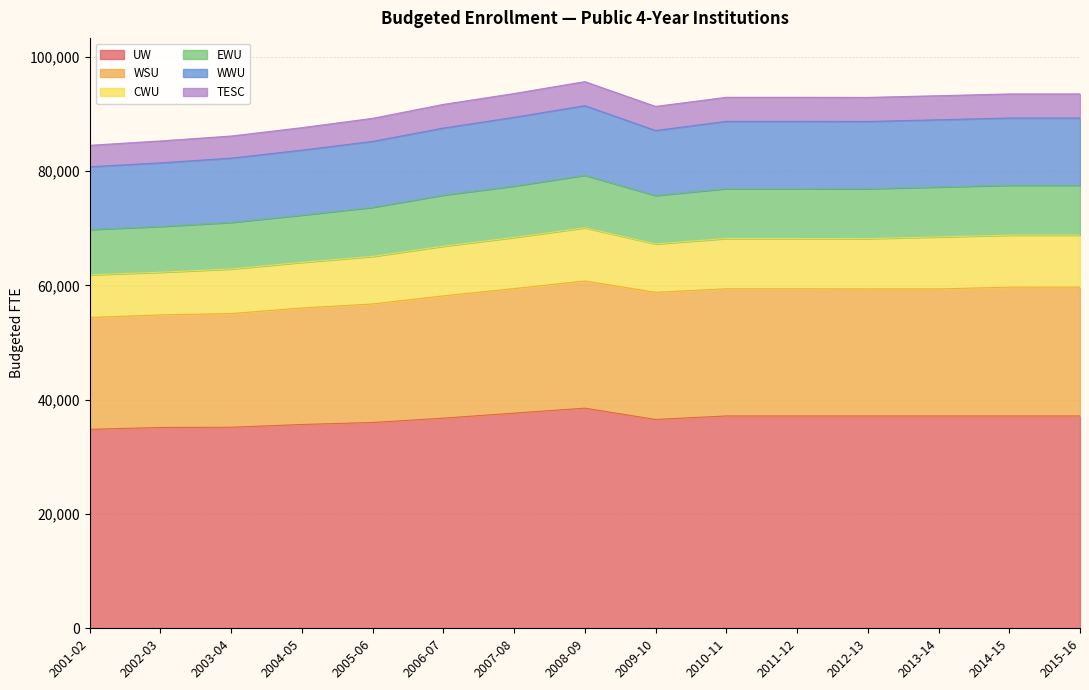

Reading right to left, extract all data points from this chart.

UW: 2015-16=37162	2014-15=37162	2013-14=37162	2012-13=37162	2011-12=37162	2010-11=37162	2009-10=36546	2008-09=38526	2007-08=37651	2006-07=36776	2005-06=36021	2004-05=35666	2003-04=35187	2002-03=35146	2001-02=34820
WSU: 2015-16=22538	2014-15=22538	2013-14=22228	2012-13=22228	2011-12=22250	2010-11=22250	2009-10=22250	2008-09=22250	2007-08=21800	2006-07=21400	2005-06=20739	2004-05=20383	2003-04=19890	2002-03=19694	2001-02=19570
CWU: 2015-16=9105	2014-15=9105	2013-14=9105	2012-13=8808	2011-12=8808	2010-11=8808	2009-10=8469	2008-09=9322	2007-08=8952	2006-07=8692	2005-06=8323	2004-05=7999	2003-04=7809	2002-03=7470	2001-02=7470
EWU: 2015-16=8734	2014-15=8734	2013-14=8734	2012-13=8734	2011-12=8734	2010-11=8734	2009-10=8477	2008-09=9184	2007-08=8996	2006-07=8946	2005-06=8593	2004-05=8269	2003-04=8150	2002-03=8017	2001-02=7933
WWU: 2015-16=11762	2014-15=11762	2013-14=11762	2012-13=11762	2011-12=11762	2010-11=11762	2009-10=11373	2008-09=12175	2007-08=12022	2006-07=11729	2005-06=11534	2004-05=11364	2003-04=11242	2002-03=11126	2001-02=10976
TESC: 2015-16=4213	2014-15=4213	2013-14=4213	2012-13=4213	2011-12=4213	2010-11=4213	2009-10=4213	2008-09=4213	2007-08=4165	2006-07=4143	2005-06=4038	2004-05=3933	2003-04=3871	2002-03=3837	2001-02=3754